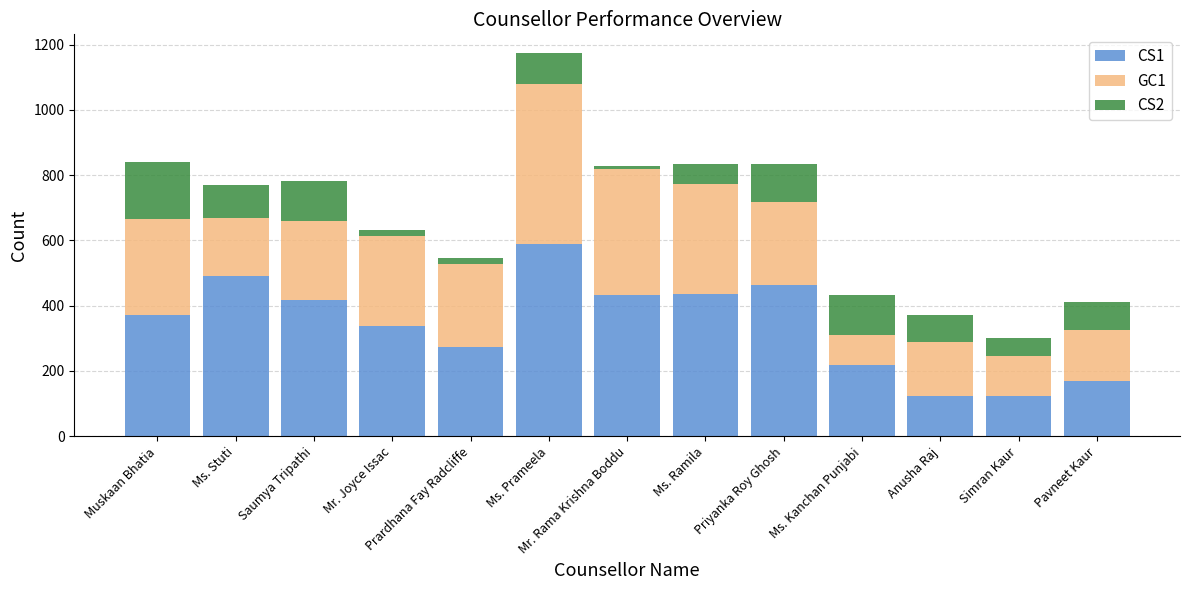

How many categories are shown in the chart?

13